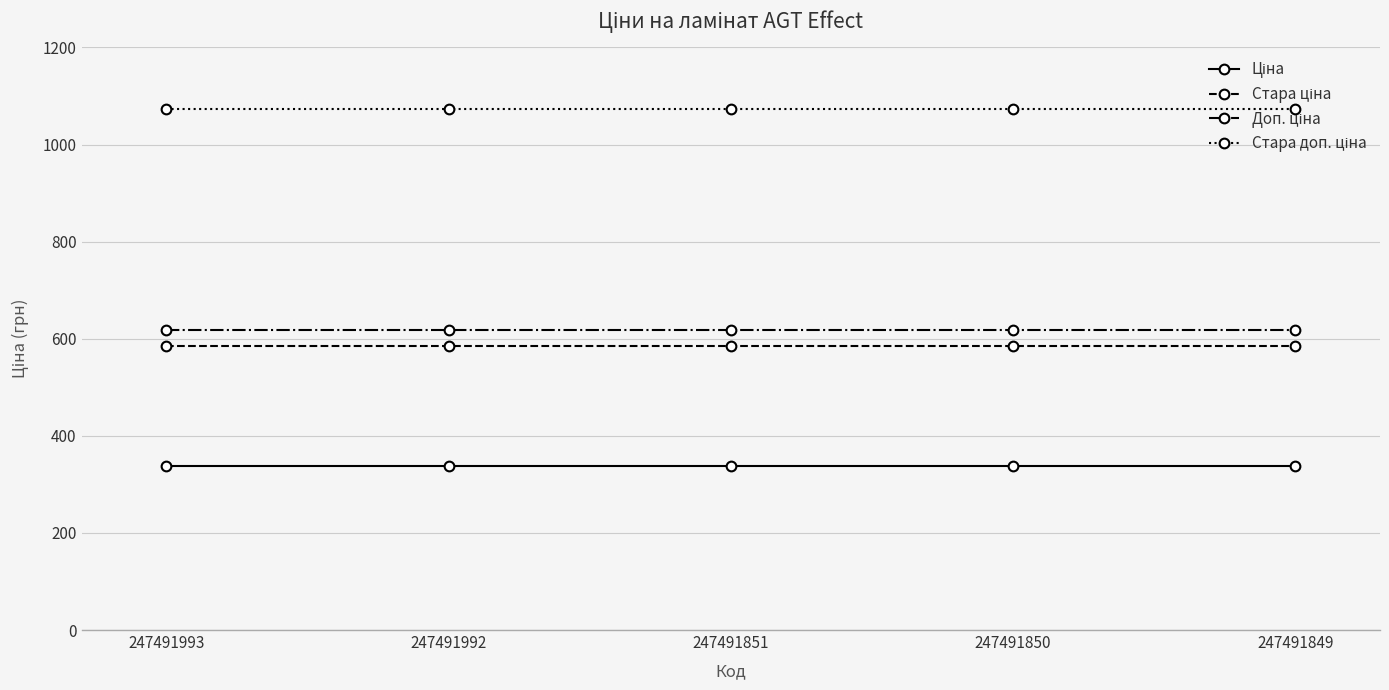

What is the total value across all series at 247491992?

2615.8